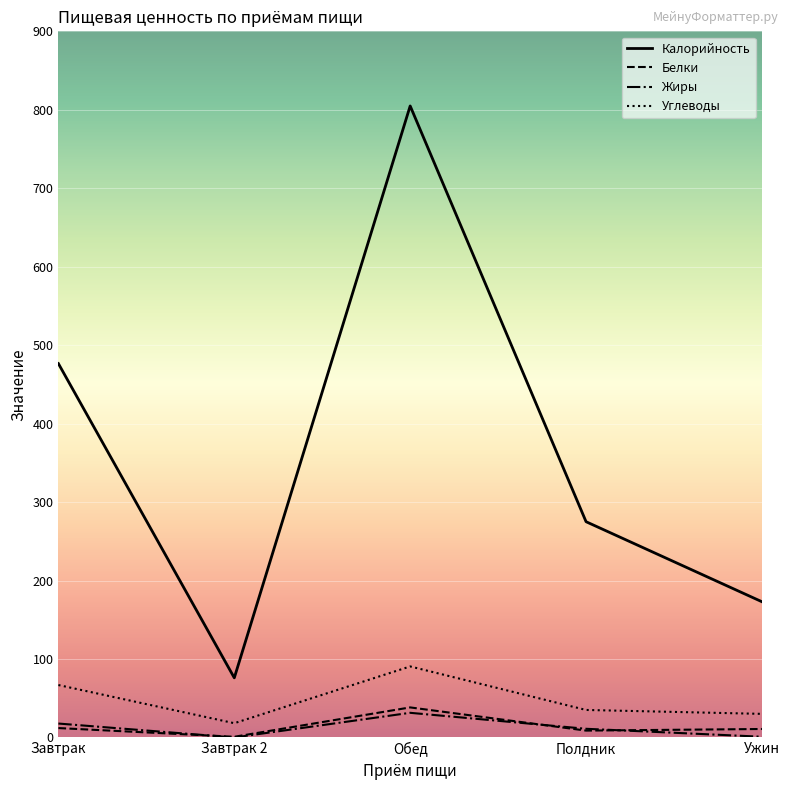

True or false: Калорийность and Углеводы cross at least once.

False